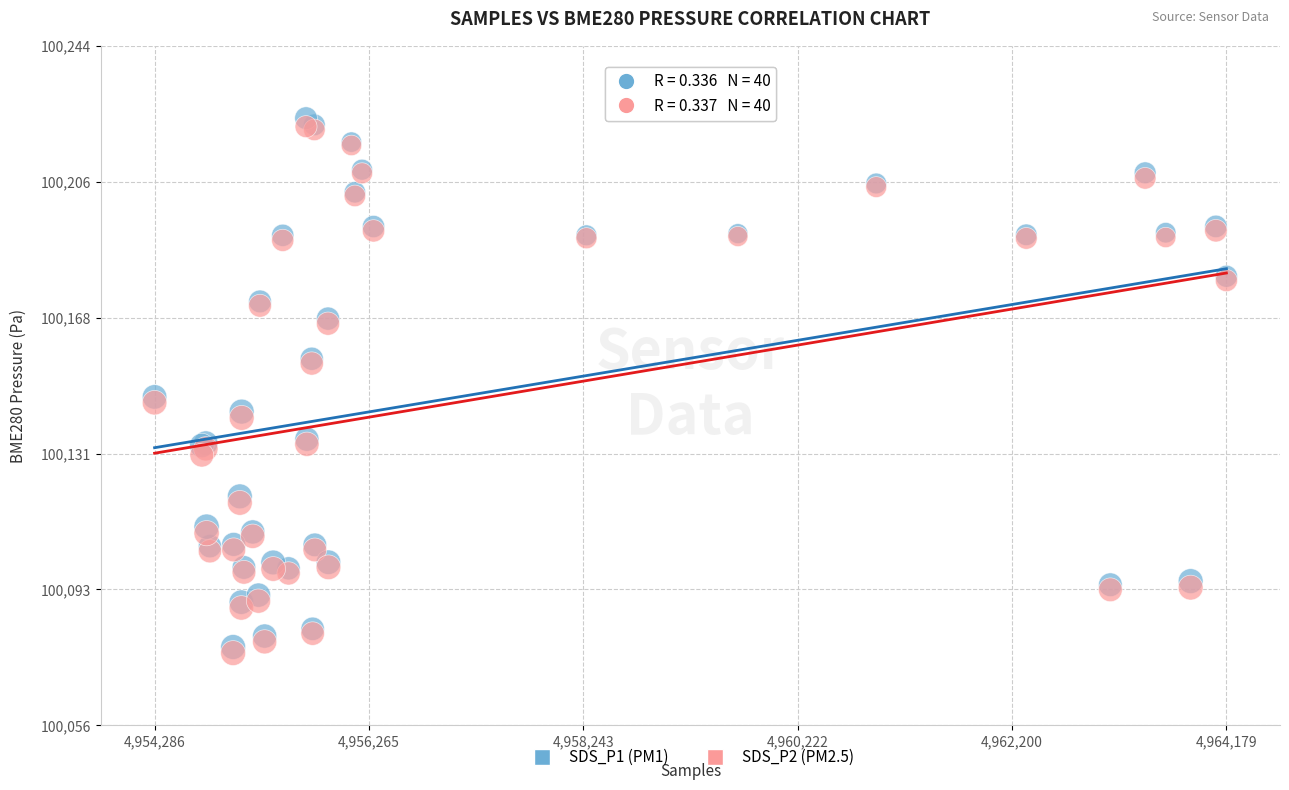

What are all the series names shown in the legend?

SDS_P1 (PM1), SDS_P2 (PM2.5)